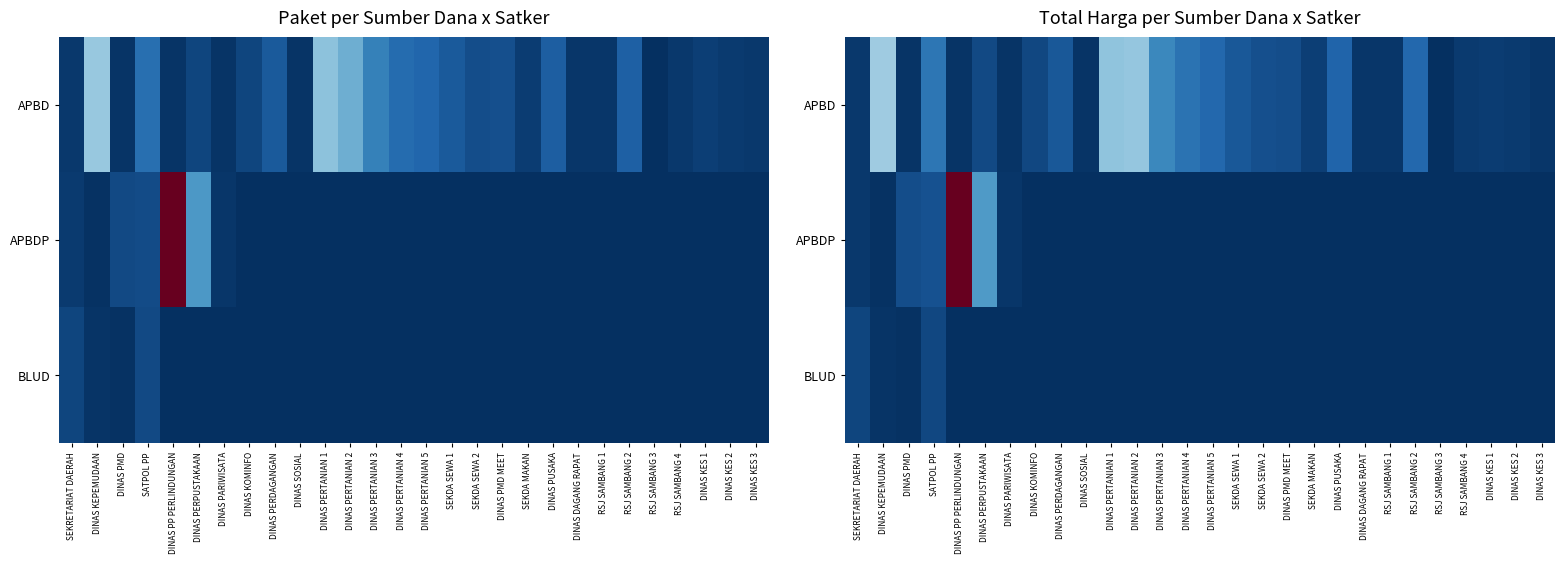

True or false: APBDP has a value of 147333.0 at DINAS PERTANIAN 1.

False